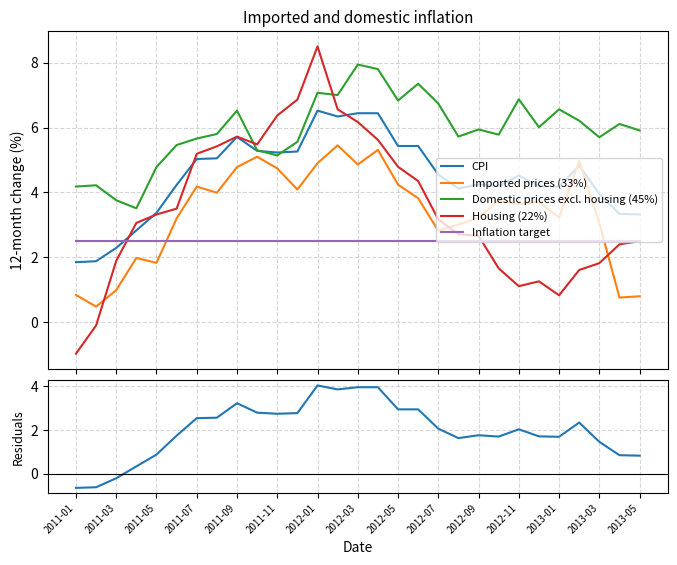

What is the highest value of the Inflation target series?

2.5